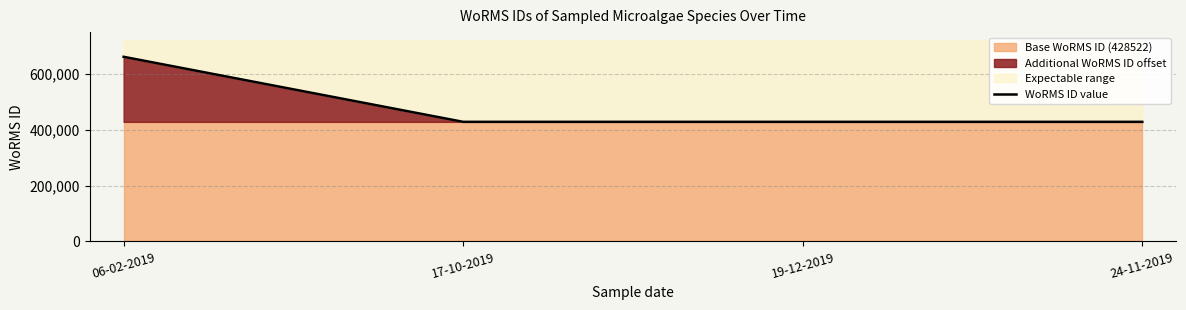

The value at 17-10-2019 is 428522. True or false?

True